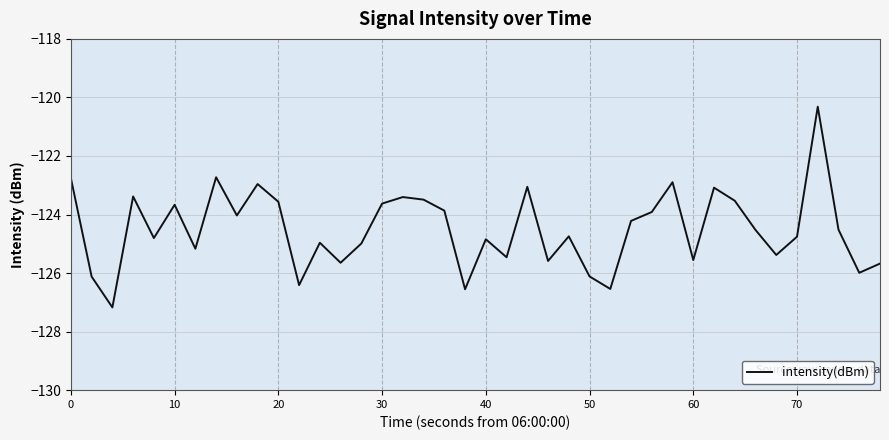

What is the difference between the maximum and minimum values?

6.9